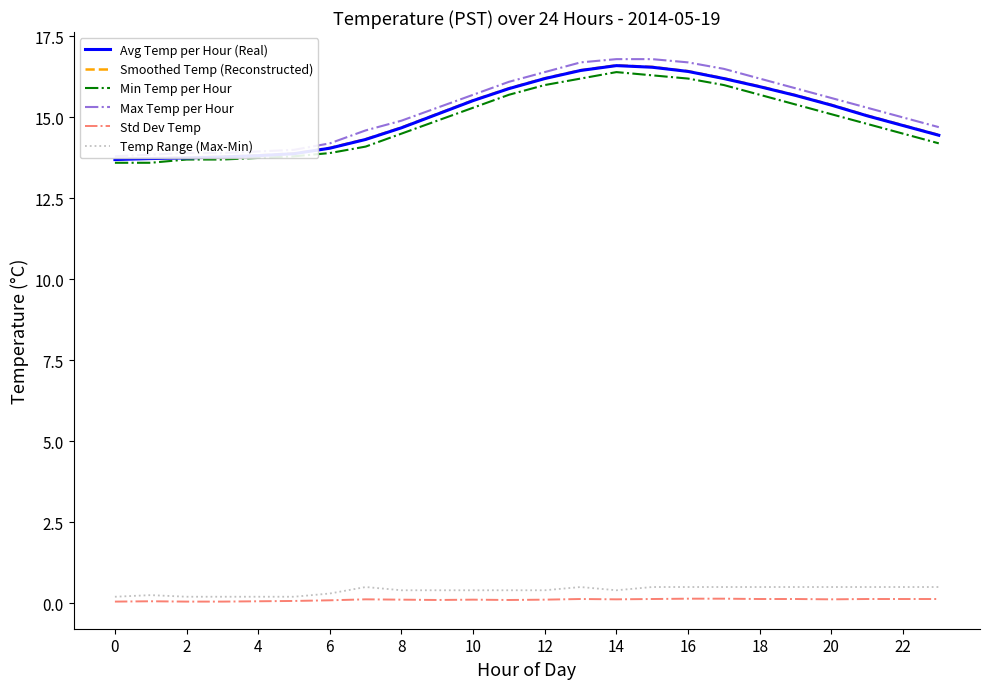

What is the average value of the Avg Temp per Hour (Real) series?

15.1